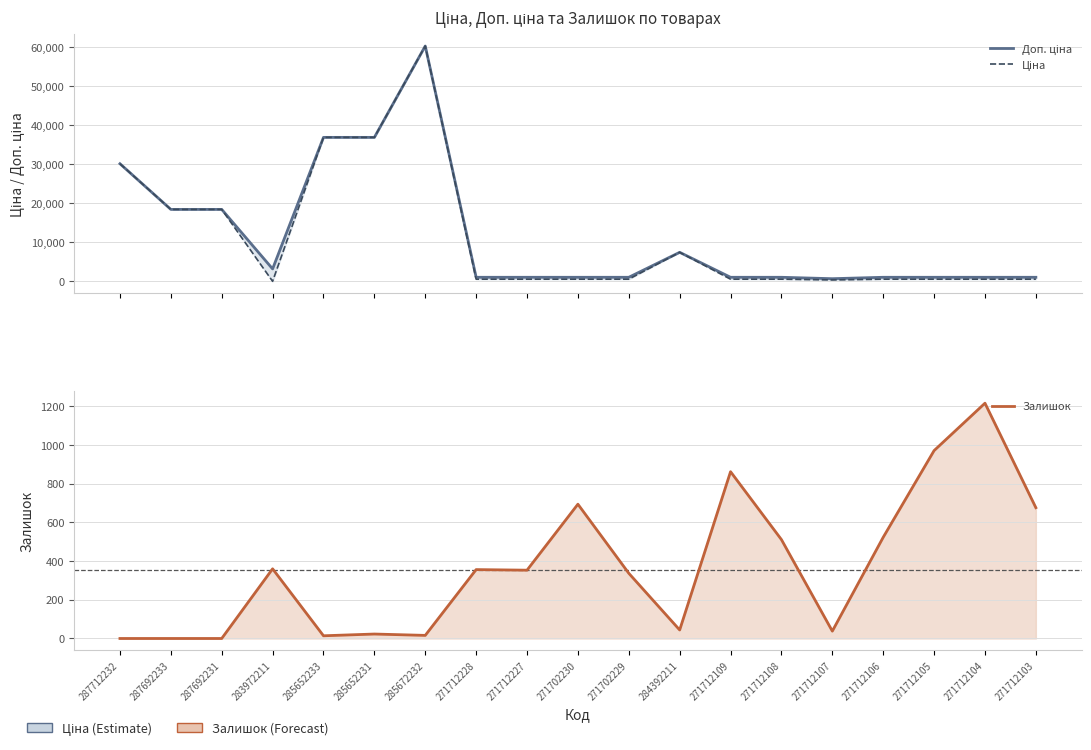

At which label is Залишок closest to 608?

271712103